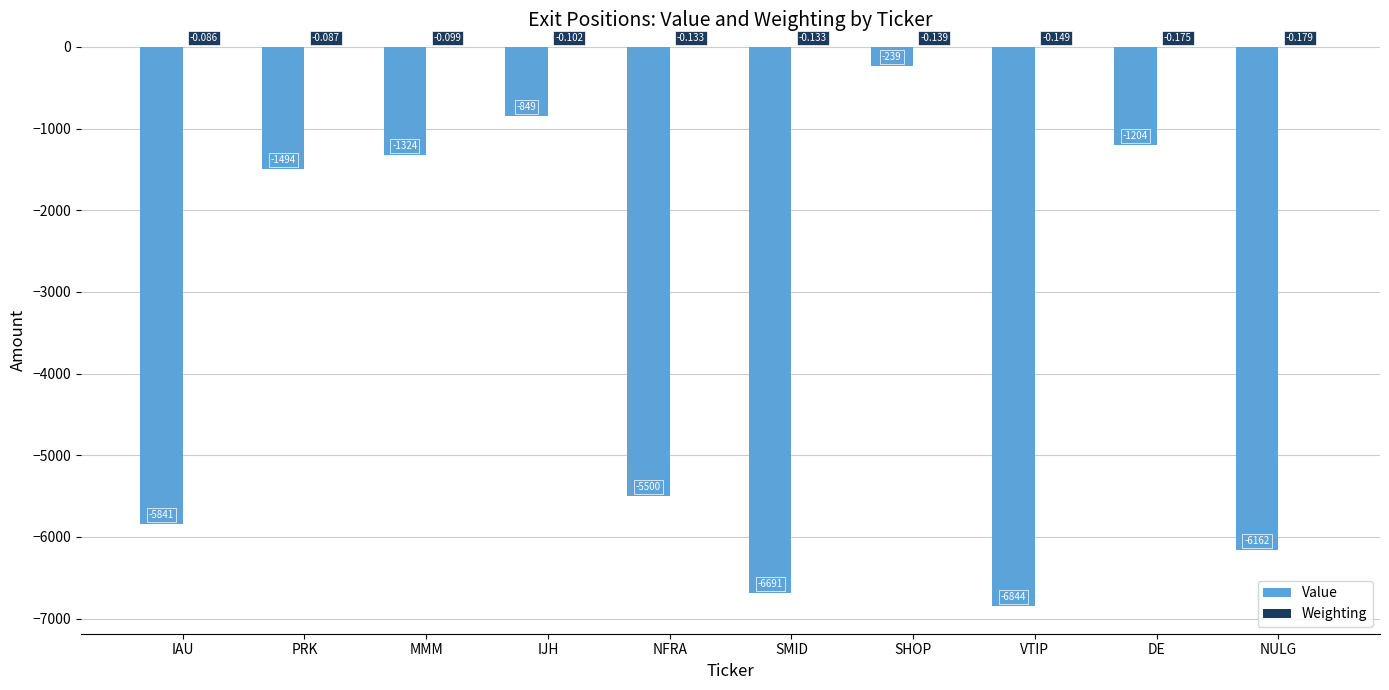

Is the value of Weighting at PRK greater than the value of Value at NULG?

Yes